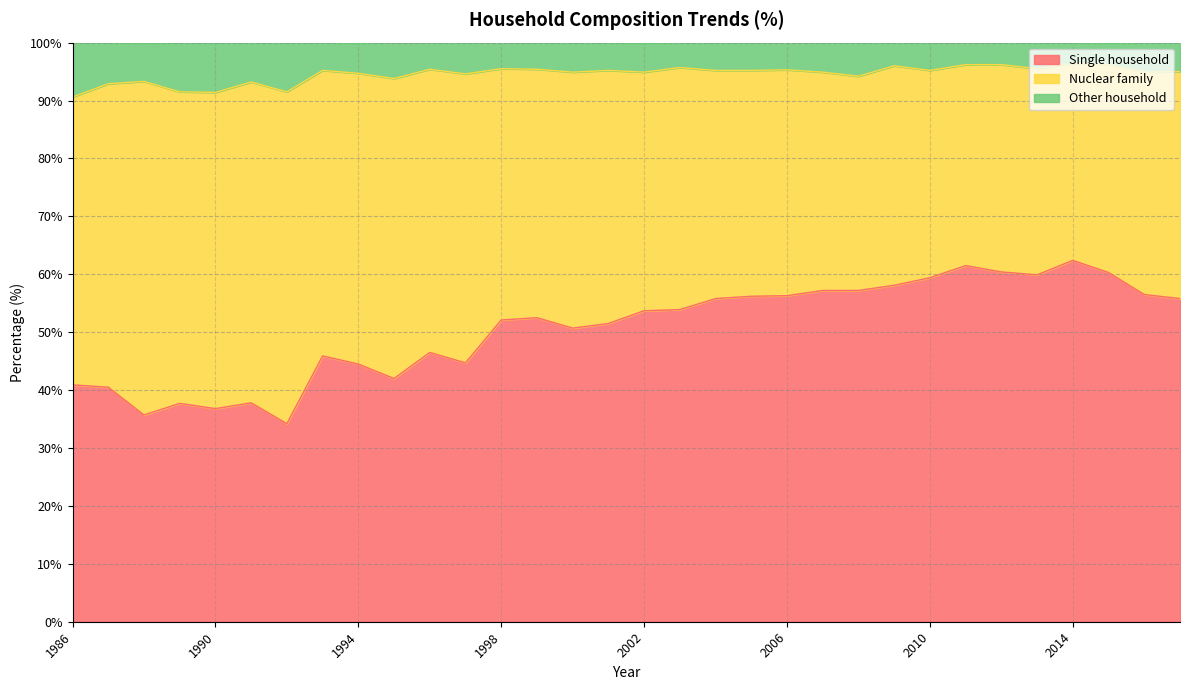

True or false: Single household has a value of 53.9 at 2003.

True